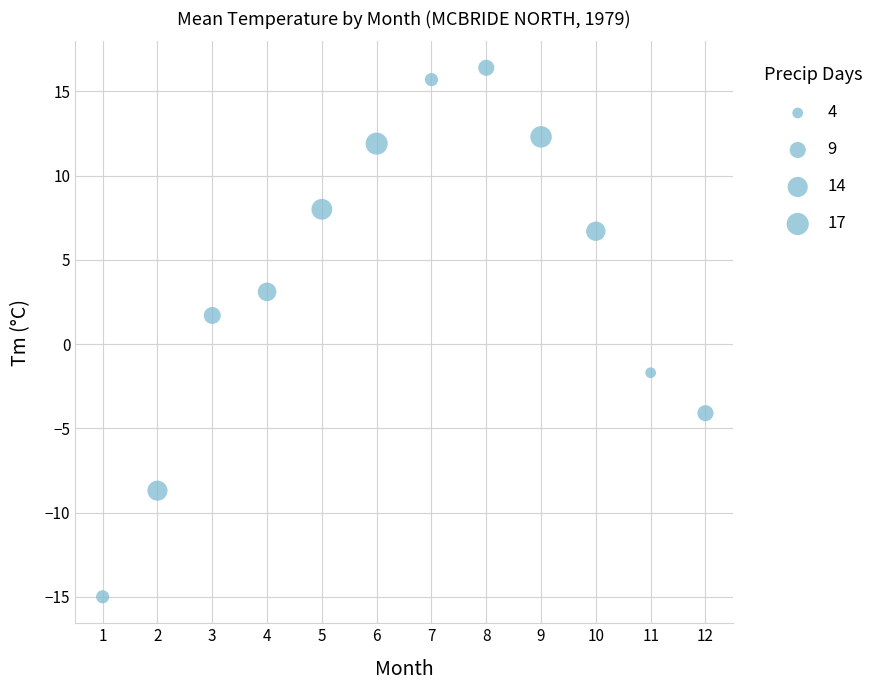

What is the range of X values (max minus min)?

11.0